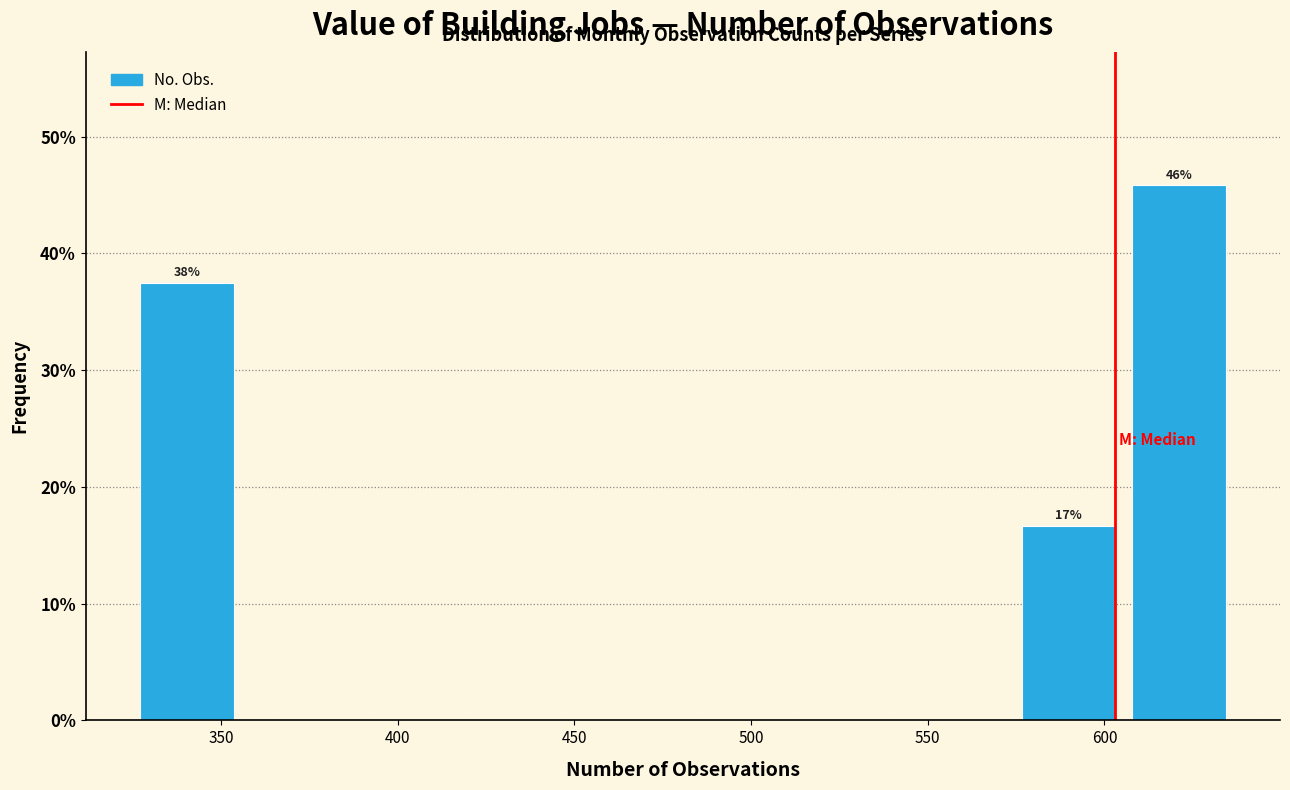

Over which range of the x-axis is the bar tallest?

610 to 640